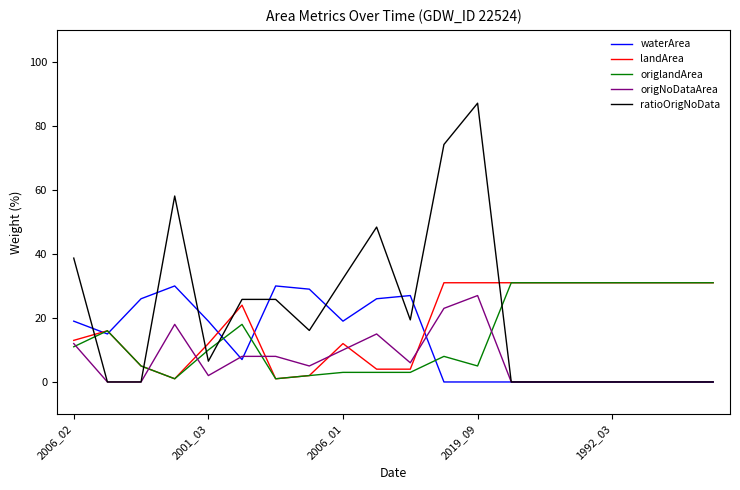

Reading left to right, extract all data points from this chart.

waterArea: 19.0	15.0	26.0	30.0	19.0	7.0	30.0	29.0	19.0	26.0	27.0	0.0	0.0	0.0	0.0	0.0	0.0	0.0	0.0	0.0
landArea: 13.0	16.0	5.0	1.0	12.0	24.0	1.0	2.0	12.0	4.0	4.0	31.0	31.0	31.0	31.0	31.0	31.0	31.0	31.0	31.0
origlandArea: 11.0	16.0	5.0	1.0	10.0	18.0	1.0	2.0	3.0	3.0	3.0	8.0	5.0	31.0	31.0	31.0	31.0	31.0	31.0	31.0
origNoDataArea: 12.0	0.0	0.0	18.0	2.0	8.0	8.0	5.0	10.0	15.0	6.0	23.0	27.0	0.0	0.0	0.0	0.0	0.0	0.0	0.0
ratioOrigNoData: 38.7	0.0	0.0	58.1	6.5	25.8	25.8	16.1	32.3	48.4	19.4	74.2	87.1	0.0	0.0	0.0	0.0	0.0	0.0	0.0